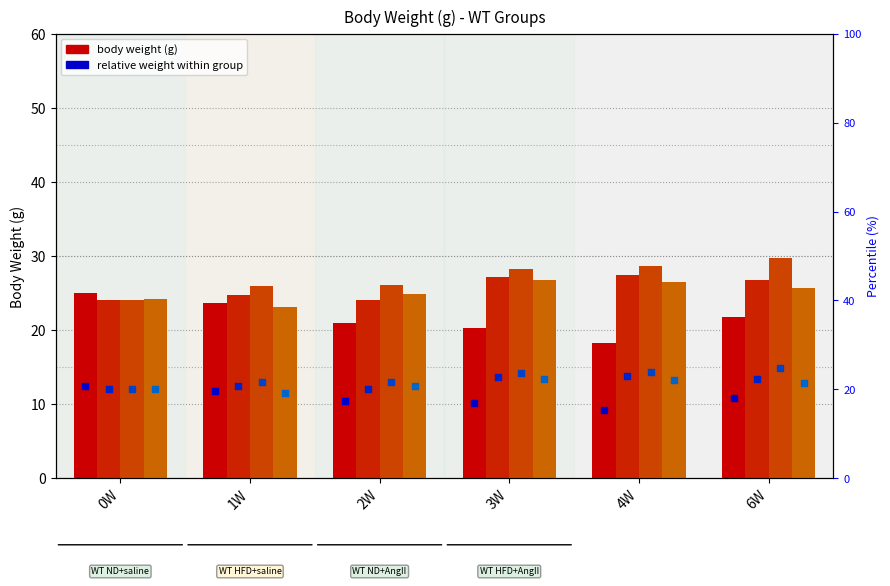

Which series has the largest total across all categories?

WT ND+AngII